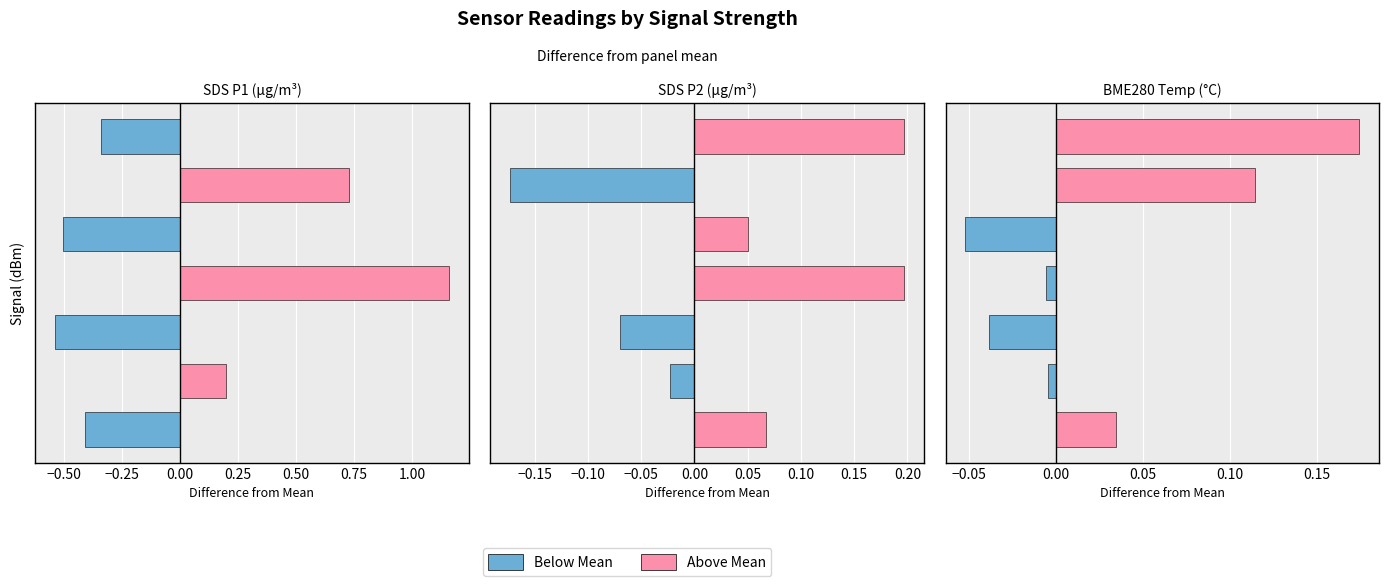

How many values in BME280 Temp (°C) are above zero?

3